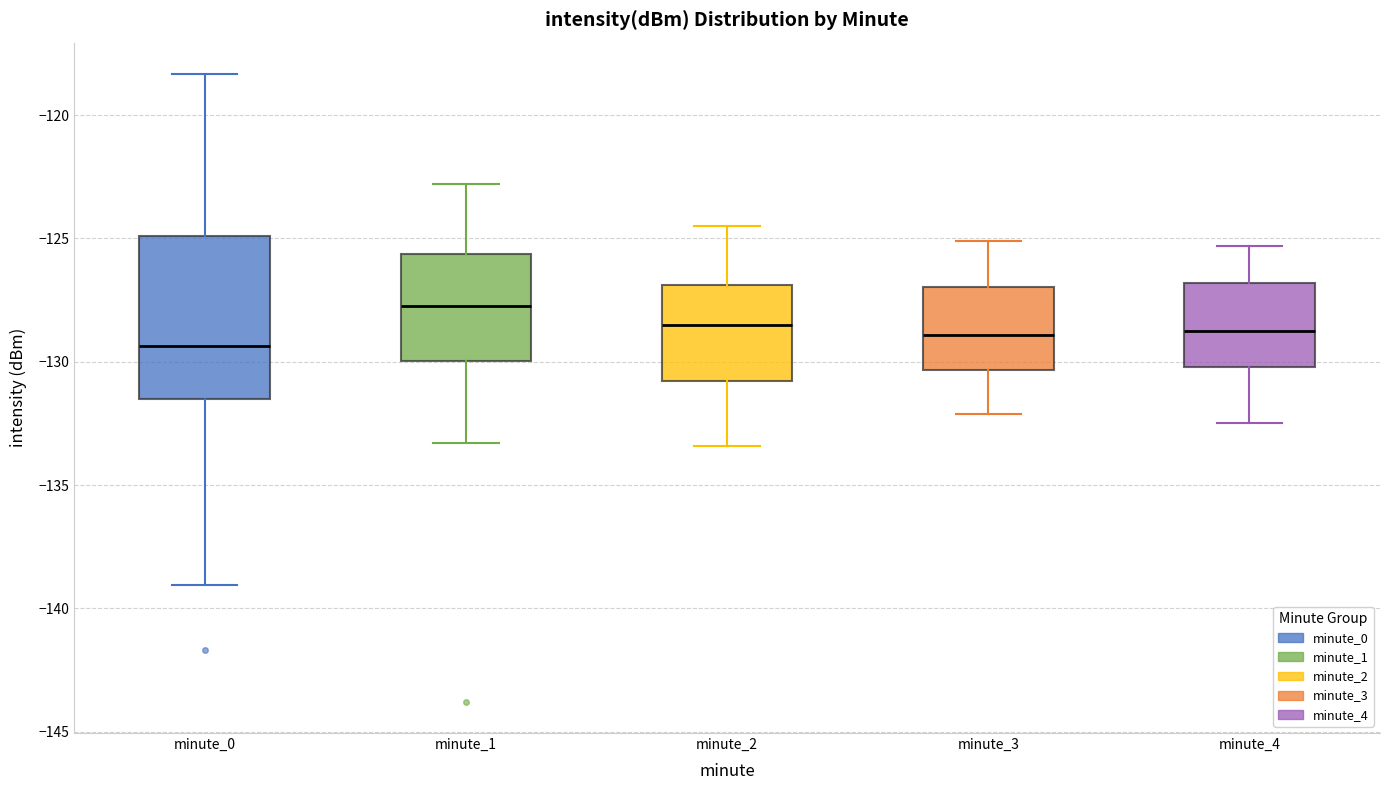

Reading left to right, read every box against the y-axis: the position of its median line, the range the box covers, and the ends of its whiskers. The values are not printed on the chart, so give them approximately, as read against the axis.

minute_0: median -129.5, box -131.5 to -125.0, whiskers -139.0 to -118.5
minute_1: median -127.5, box -130.0 to -125.5, whiskers -133.5 to -123.0
minute_2: median -128.5, box -131.0 to -127.0, whiskers -133.5 to -124.5
minute_3: median -129.0, box -130.5 to -127.0, whiskers -132.0 to -125.0
minute_4: median -128.5, box -130.0 to -127.0, whiskers -132.5 to -125.5